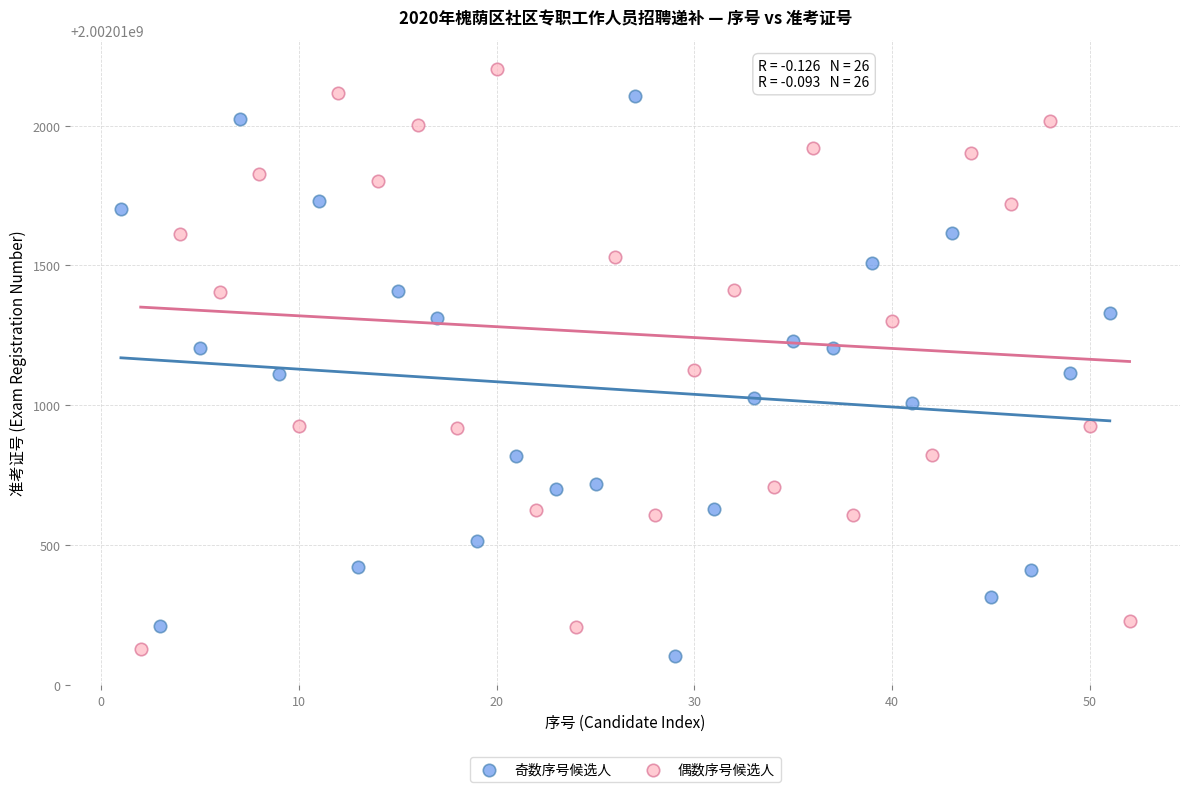

Which series reaches the maximum Y coordinate?

偶数序号候选人